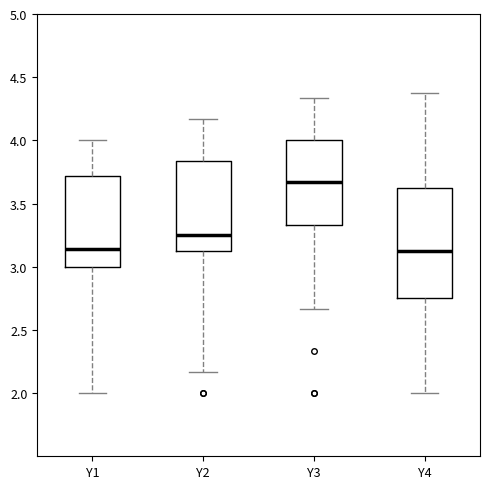

Reading left to right, read every box against the y-axis: the position of its median line, the range the box covers, and the ends of its whiskers. The values are not printed on the chart, so give them approximately, as read against the axis.

Y1: median 3.15, box 3.00 to 3.70, whiskers 2.00 to 4.00
Y2: median 3.25, box 3.15 to 3.85, whiskers 2.15 to 4.15
Y3: median 3.65, box 3.35 to 4.00, whiskers 2.65 to 4.35
Y4: median 3.15, box 2.75 to 3.65, whiskers 2.00 to 4.40